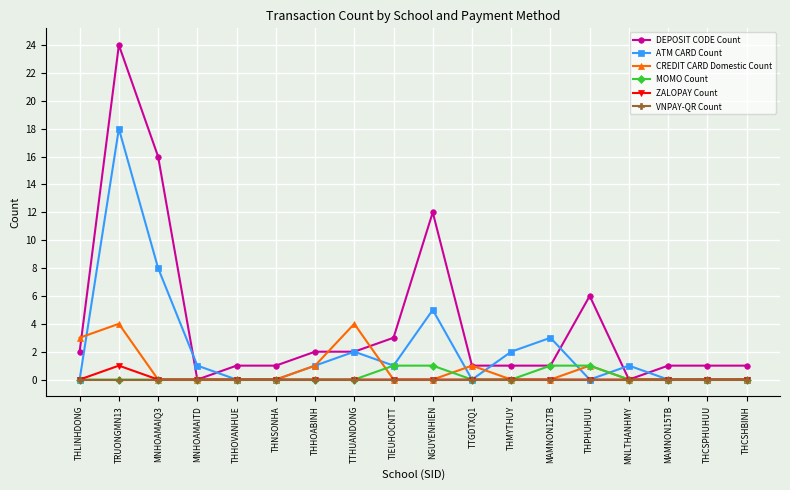

Is it true that ZALOPAY Count equals 0 at MNHOAMAIQ3?

True